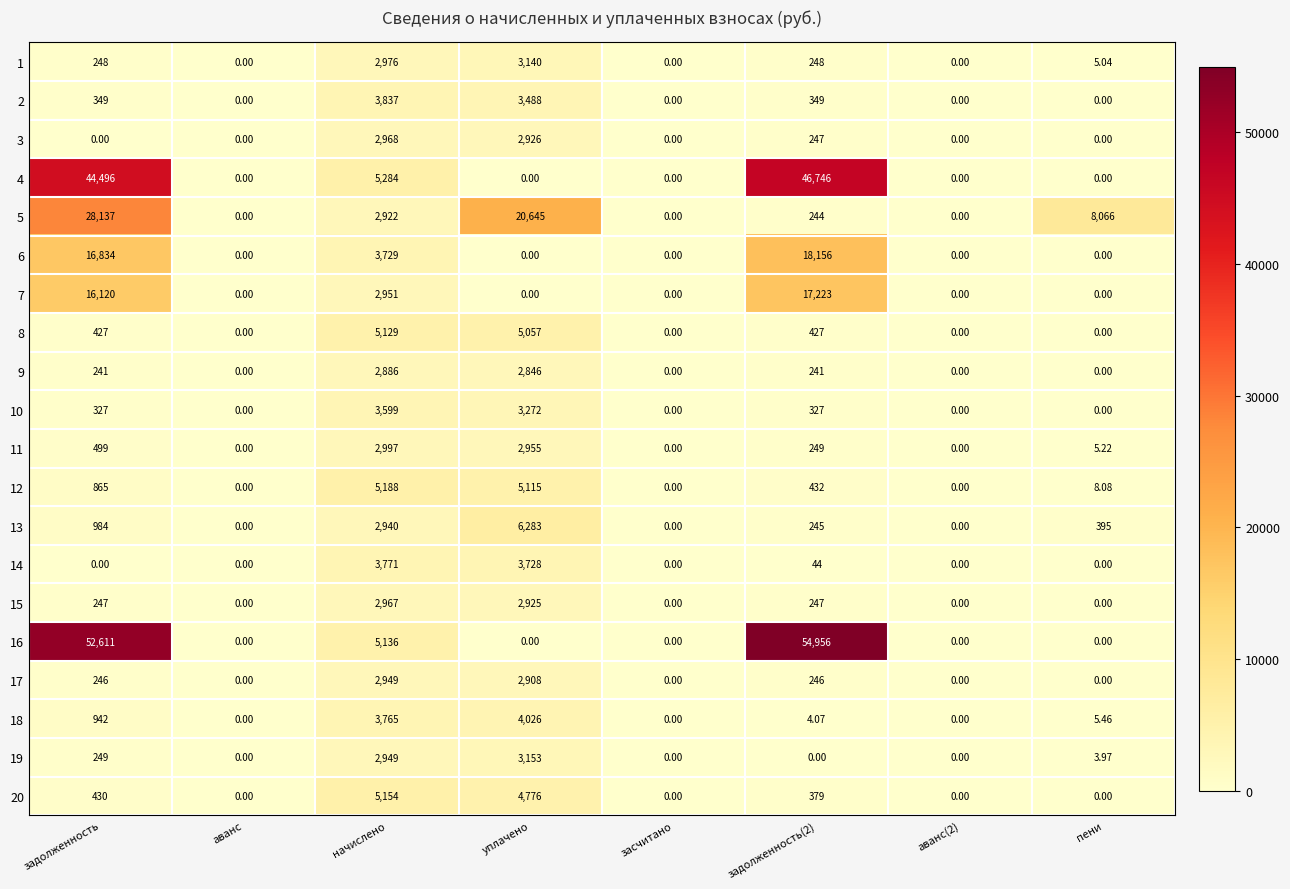

What is the greatest value displayed?

54956.0